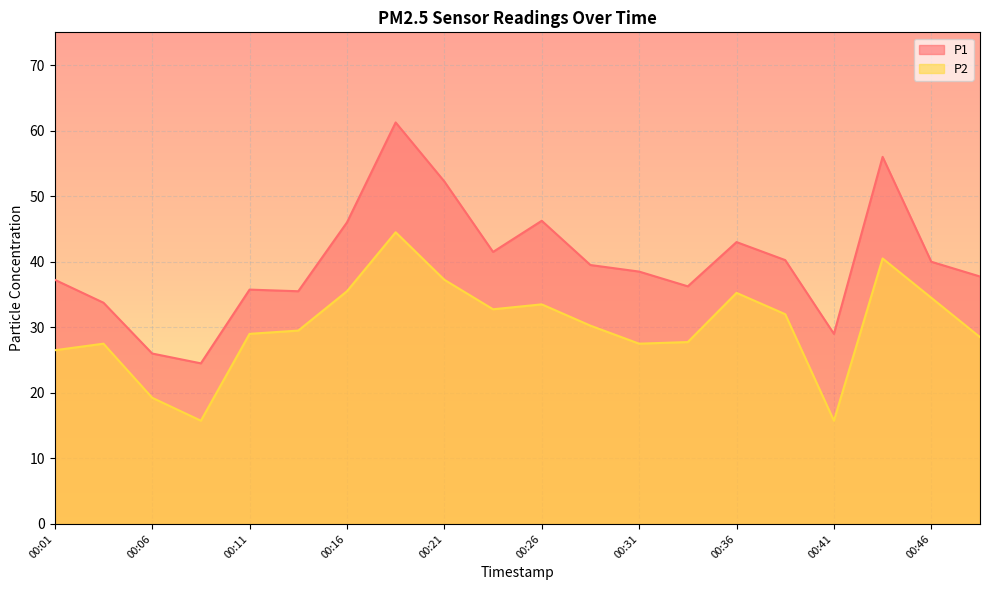

Reading right to left, what are all the values shown in this chart?

P1: 00:48=37.8	00:46=40.0	00:43=56.0	00:41=29.0	00:38=40.2	00:36=43.0	00:33=36.2	00:31=38.5	00:28=39.5	00:26=46.2	00:23=41.5	00:21=52.2	00:18=61.2	00:16=46.0	00:13=35.5	00:11=35.8	00:08=24.5	00:06=26.0	00:03=33.8	00:01=37.2
P2: 00:48=28.5	00:46=34.5	00:43=40.5	00:41=15.8	00:38=32.0	00:36=35.2	00:33=27.8	00:31=27.5	00:28=30.2	00:26=33.5	00:23=32.8	00:21=37.2	00:18=44.5	00:16=35.5	00:13=29.5	00:11=29.0	00:08=15.8	00:06=19.2	00:03=27.5	00:01=26.5